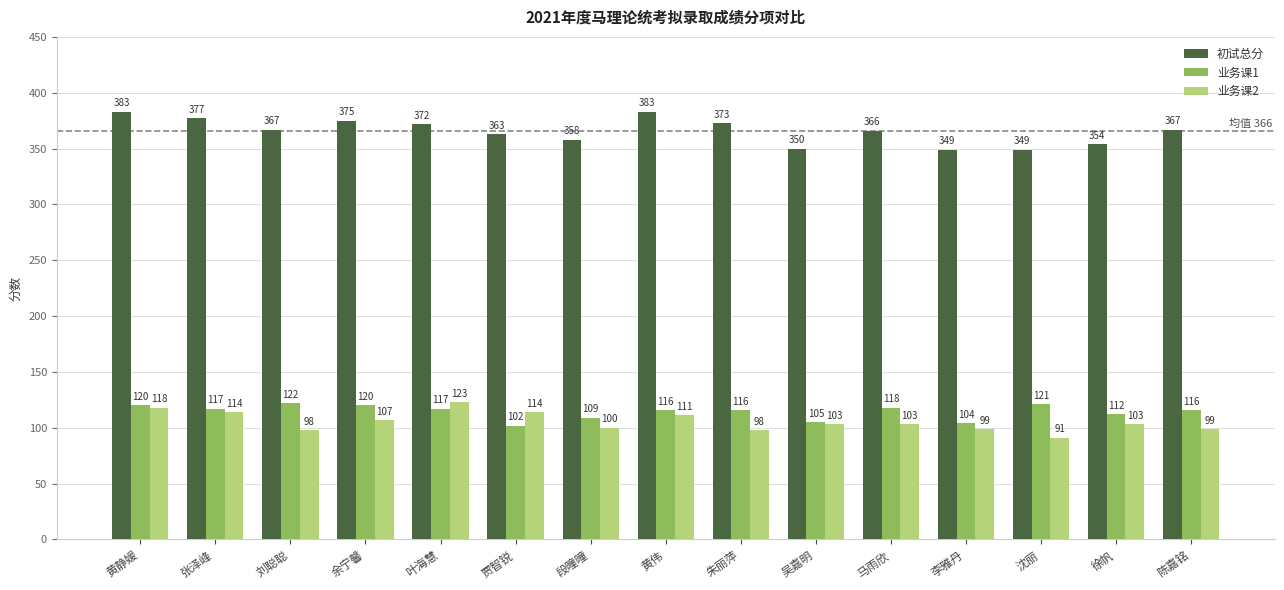

Which series changed the most between 黄静媛 and 吴嘉明?

初试总分